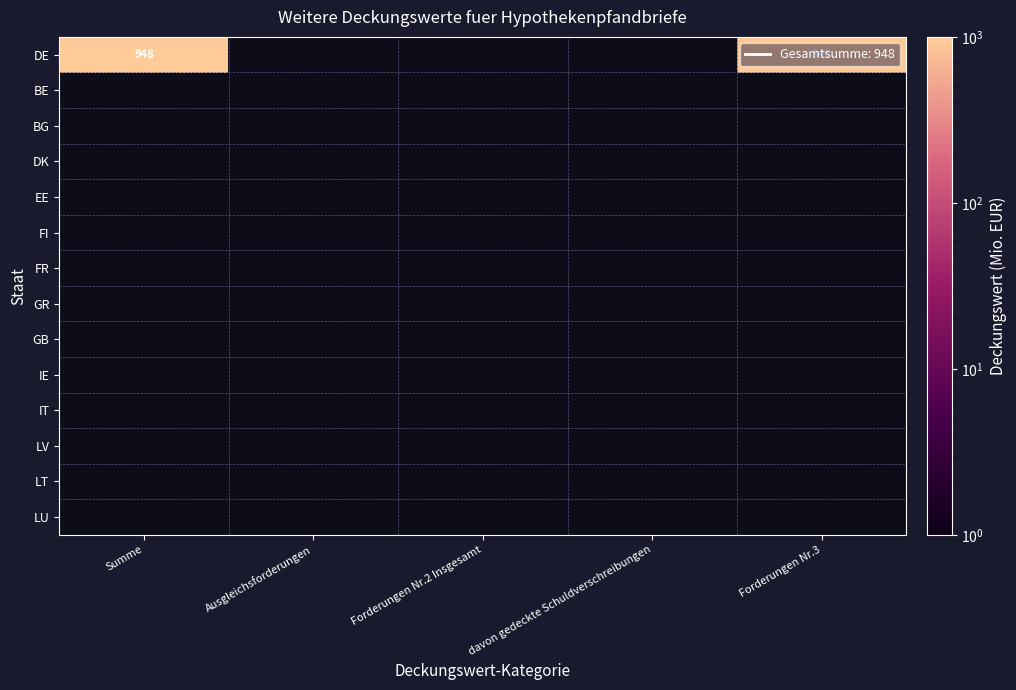

At how many categories does at least one series exceed 175?

2